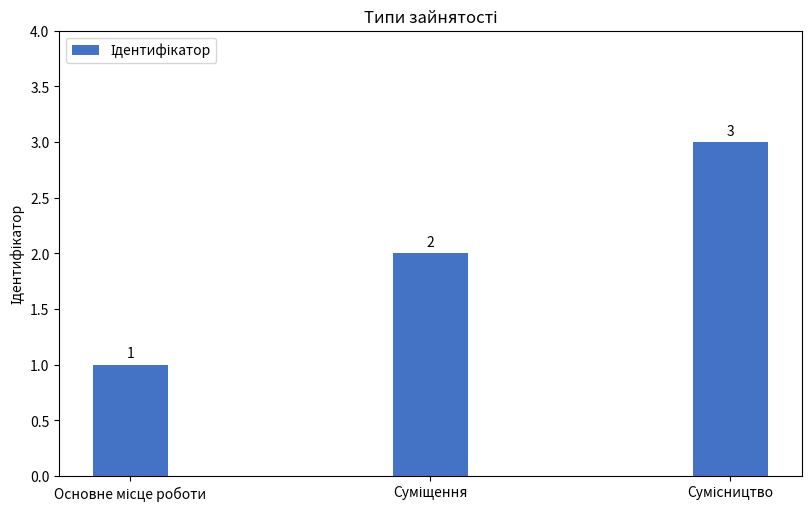

What is the sum of all values?

6